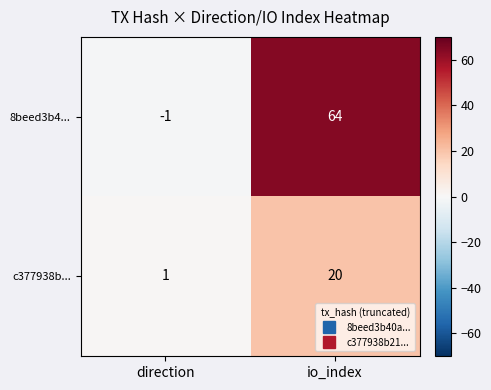

The value of 8beed3b4... at io_index is 64. True or false?

True